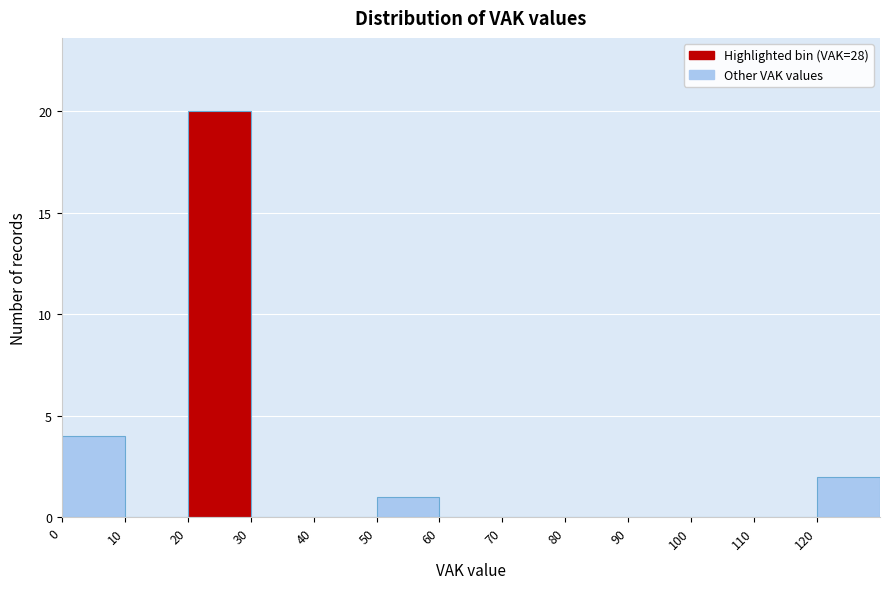

How tall is the bar that spans 120 to 130 on the x-axis? The values are not printed on the chart, so give them approximately, as read against the axis.

2